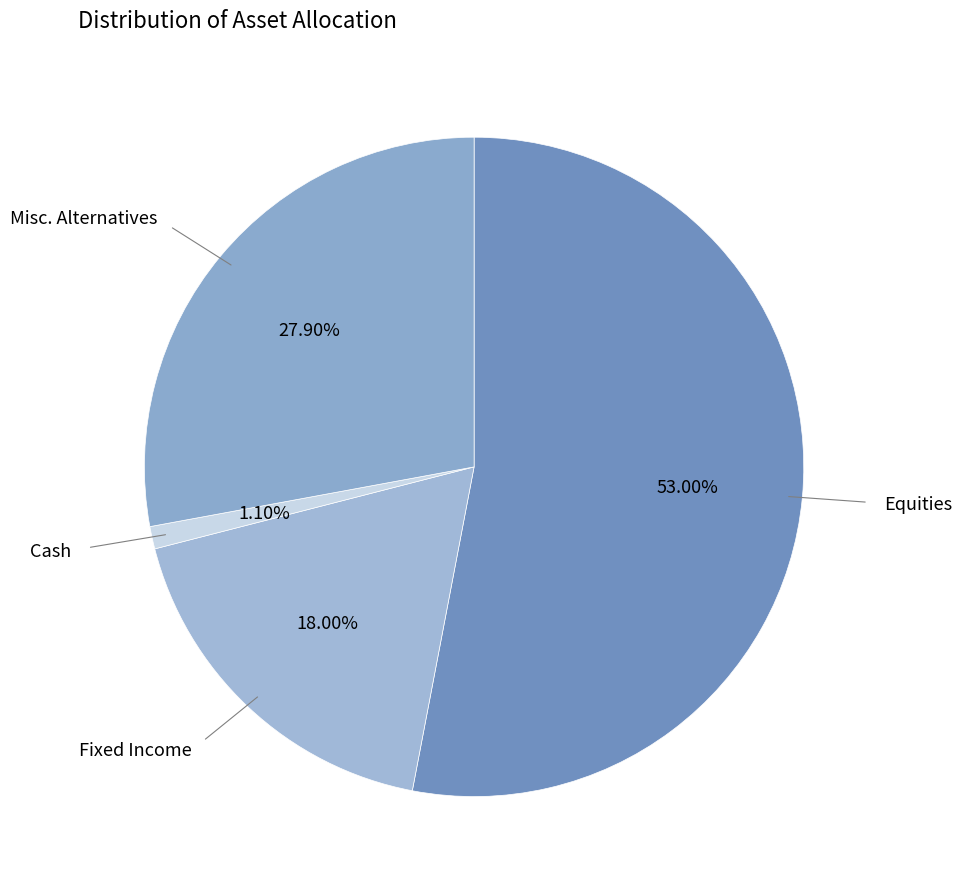

To the nearest percent, what is the average slice percentage?

25%